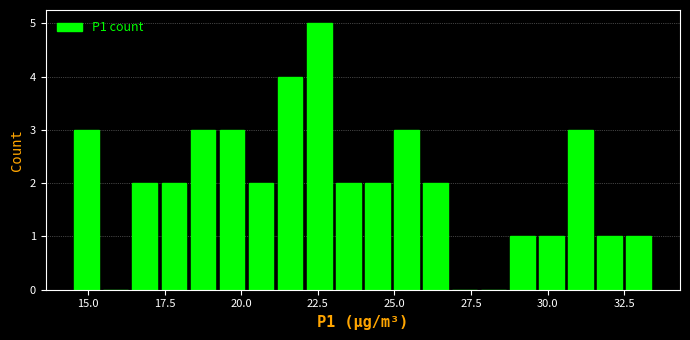

Read against the x-axis, roughly where is the centre of the tallest bar?

22.5